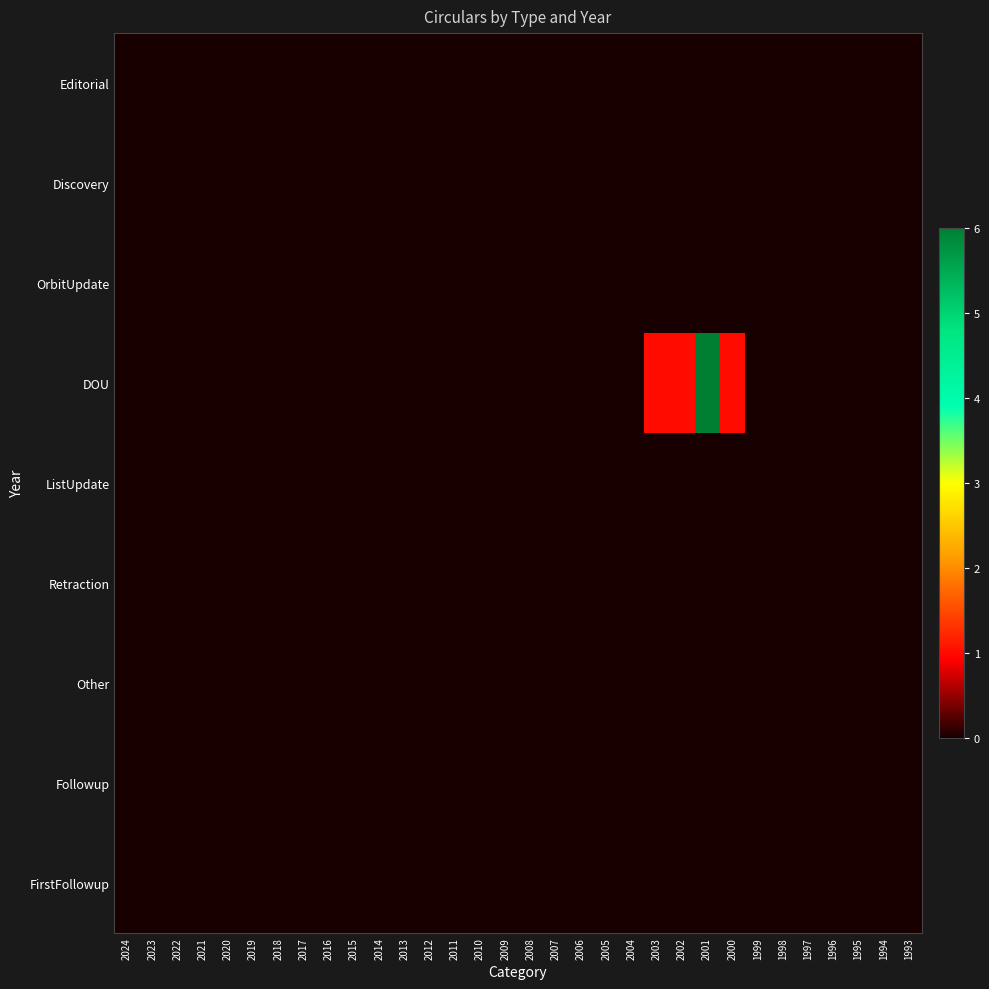

Which series has the widest spread of values?

DOU